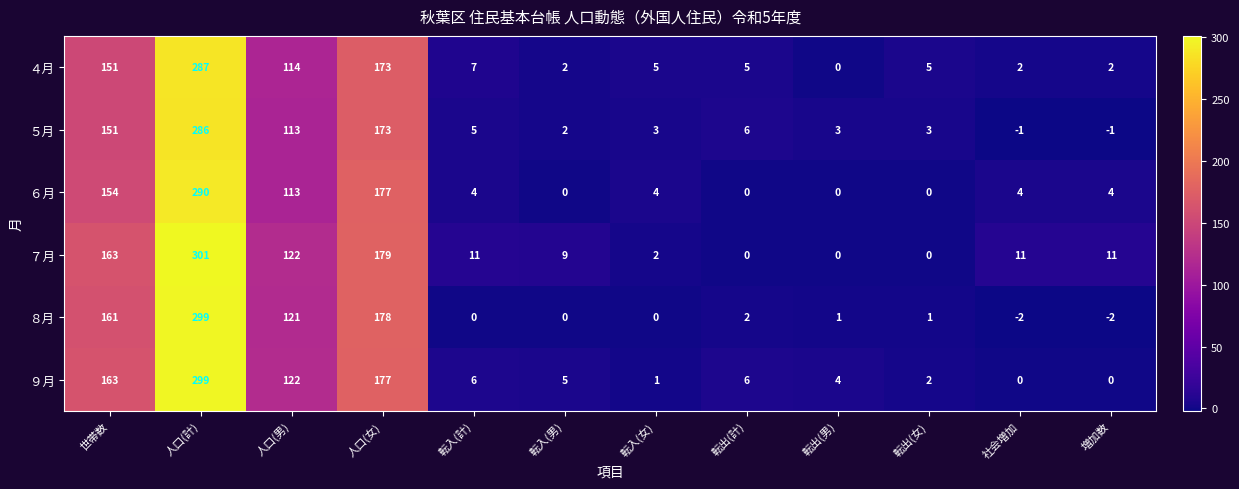

Where does the ５月 series first go above 5?

世帯数